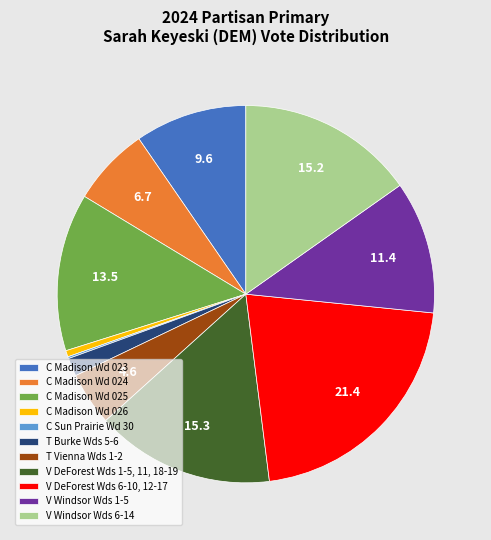

Between V DeForest Wds 6-10, 12-17 and V Windsor Wds 6-14, which is larger?

V DeForest Wds 6-10, 12-17